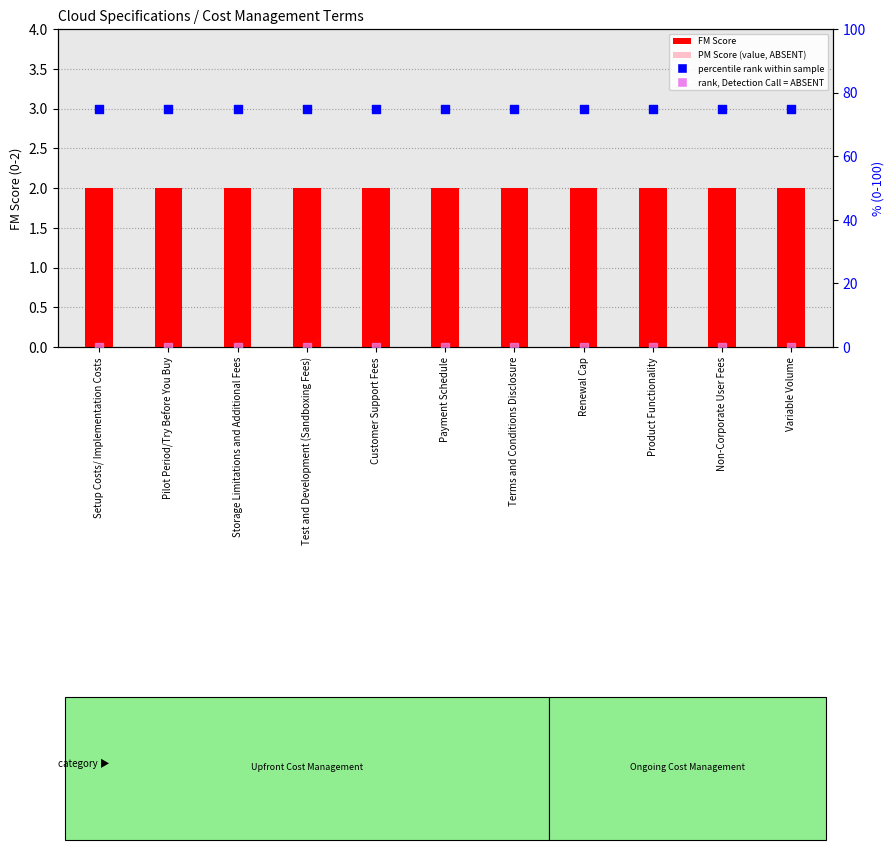

What is the total value across all series at Non-Corporate User Fees?

78